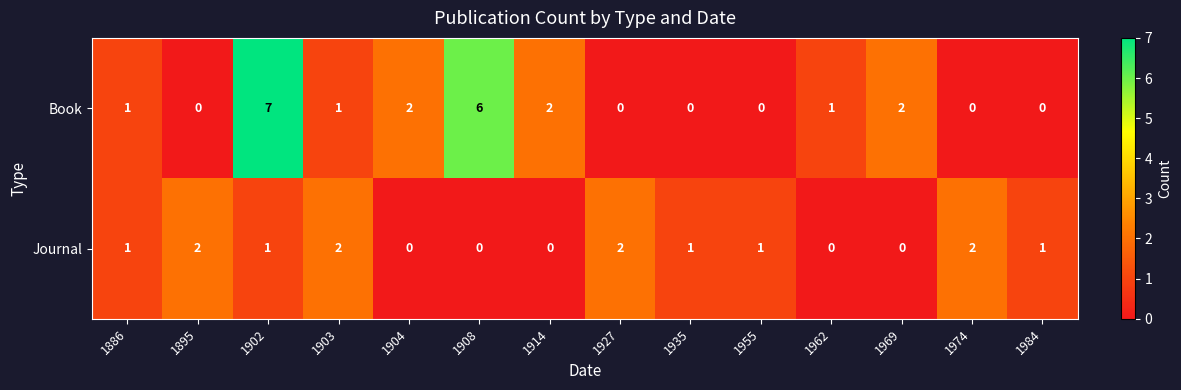

Which series has the widest spread of values?

Book